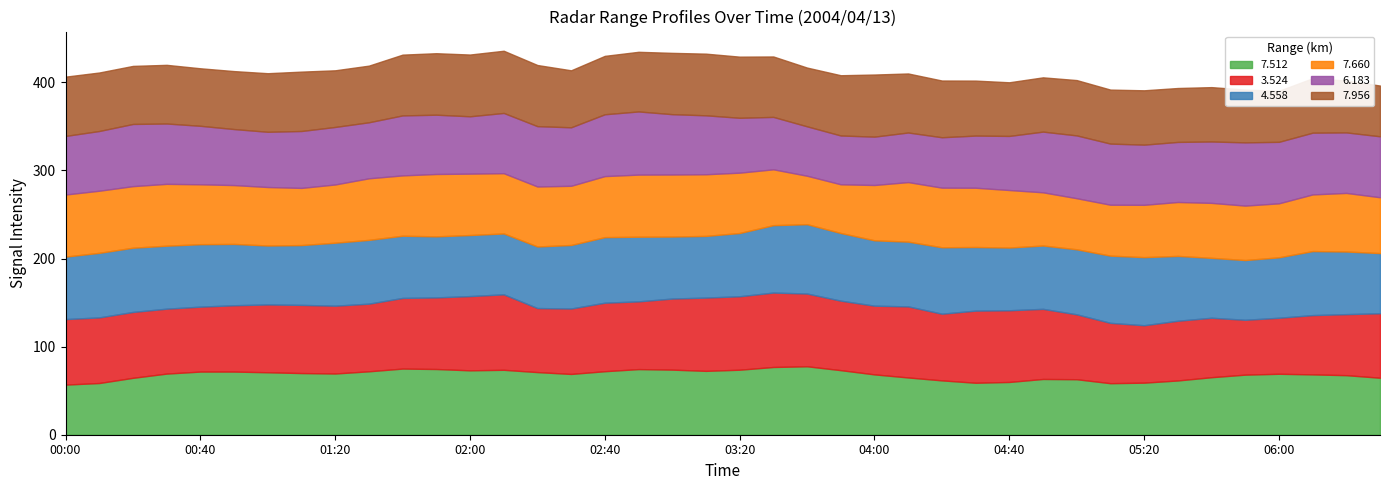

How many data points in 4.558 are less than 71?

16